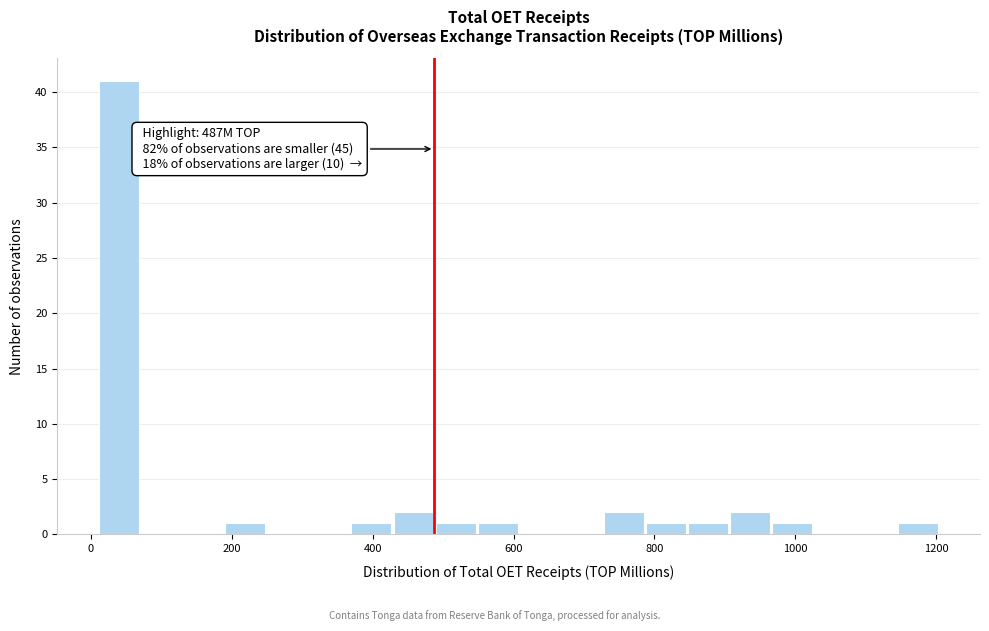

Around what value on the x-axis is the tallest bar? Give the approximate position of its centre, as read against the axis.

40